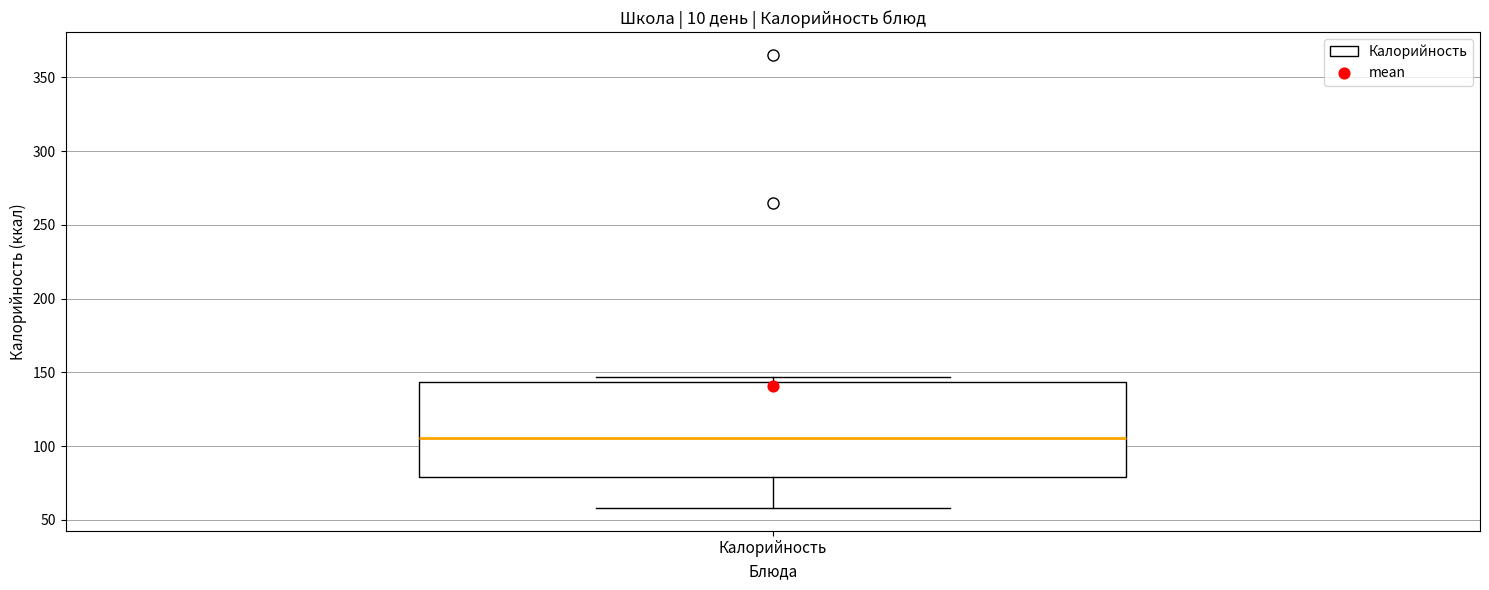

Read this box plot against the y-axis: the position of the median line, the range covered by the box, and the ends of both whiskers. The values are not printed on the chart, so give them approximately, as read against the axis.

median 105, box 80 to 145, whiskers 60 to 145 (just above the box's upper edge)